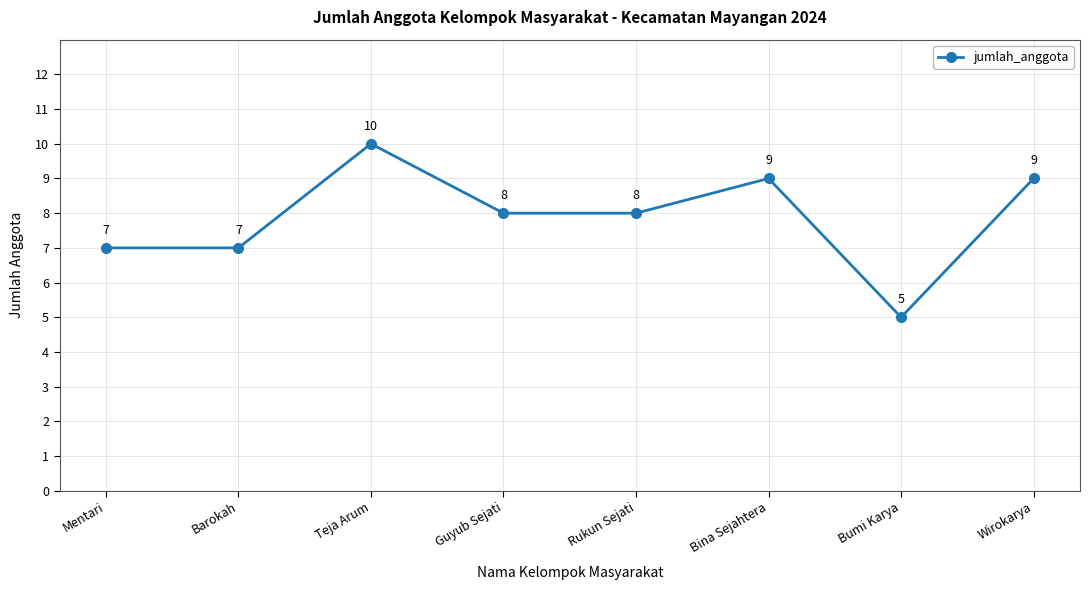

Reading left to right, transcribe all the data shown in this chart.

7	7	10	8	8	9	5	9